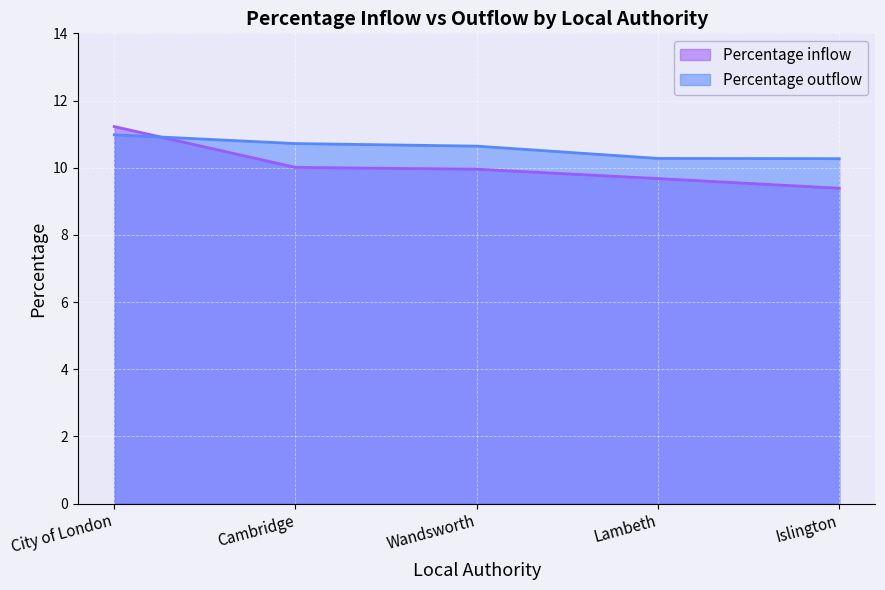

Reading left to right, transcribe all the data shown in this chart.

Percentage inflow: 11.2	10.0	10.0	9.7	9.4
Percentage outflow: 11.0	10.7	10.6	10.3	10.3